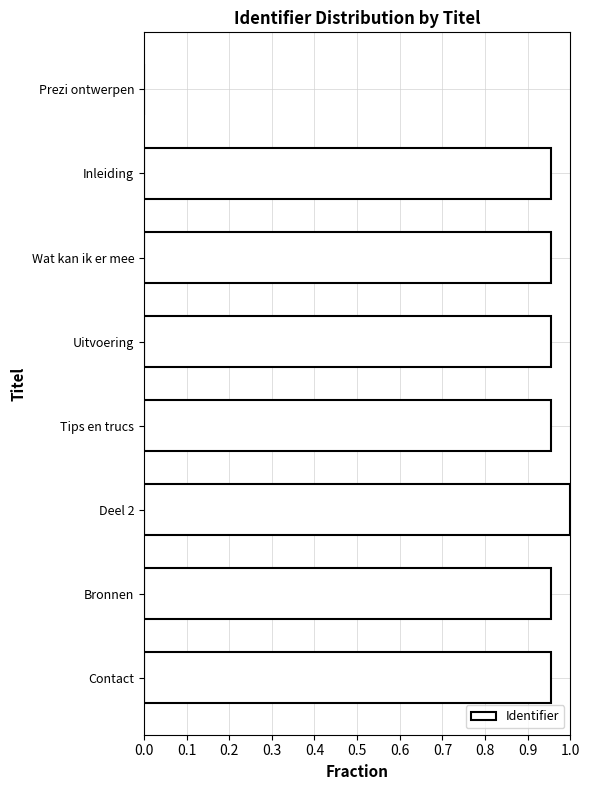

What is the average value?

0.8